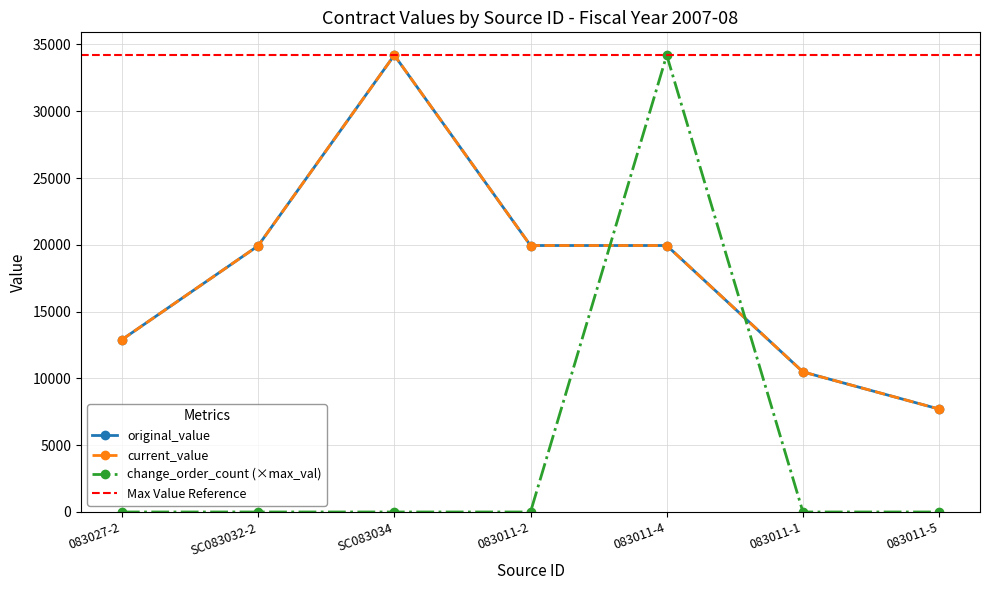

Does the chart have visible grid lines?

Yes